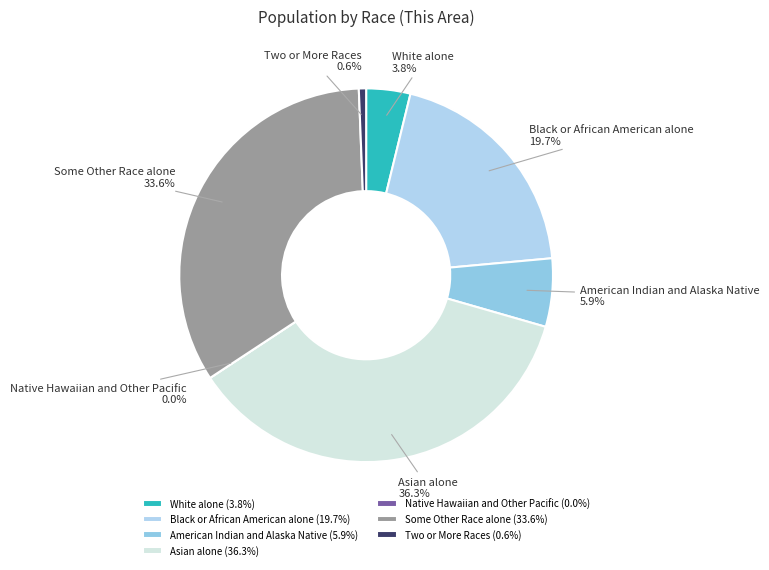

Count the number of slices in the pie.

7